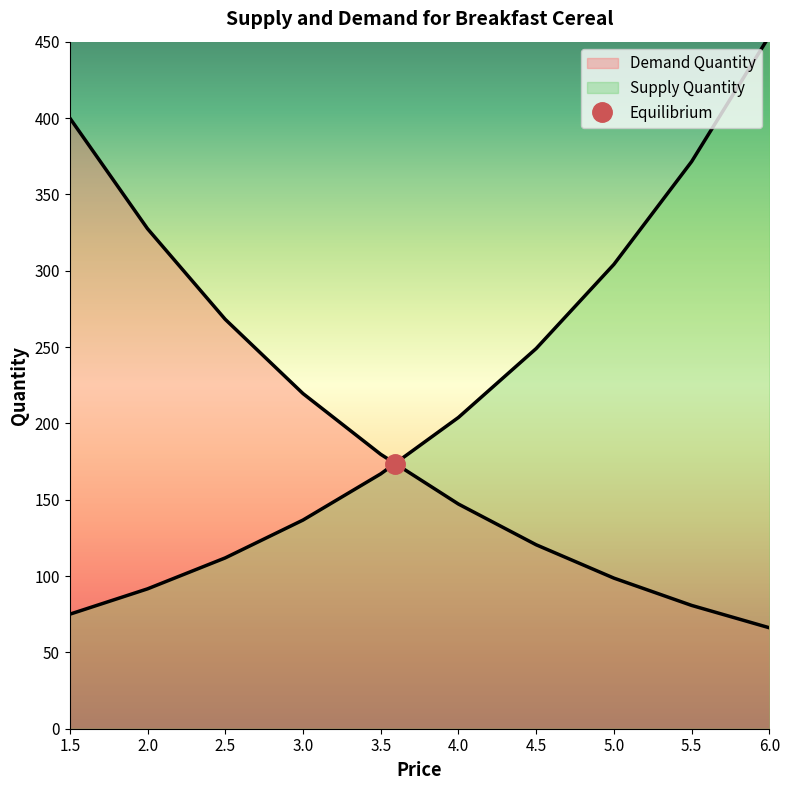

Which has a higher value, 1.5 or 1.5?

1.5